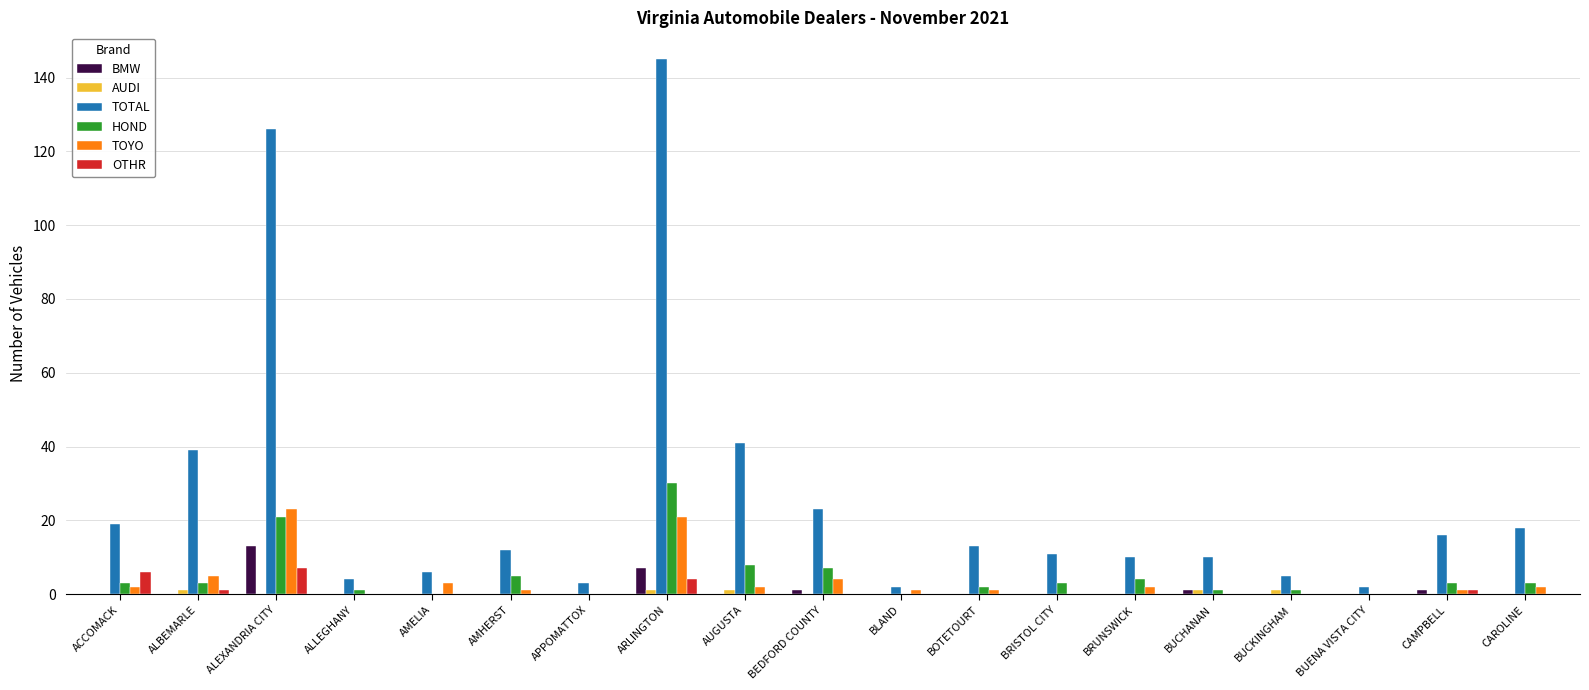

Which series changed the most between ARLINGTON and BRUNSWICK?

TOTAL